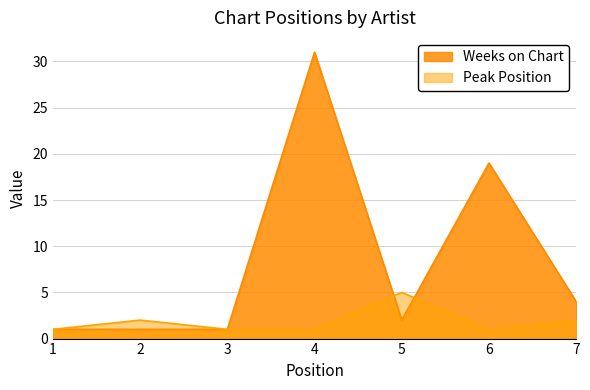

What is the greatest value displayed?

31